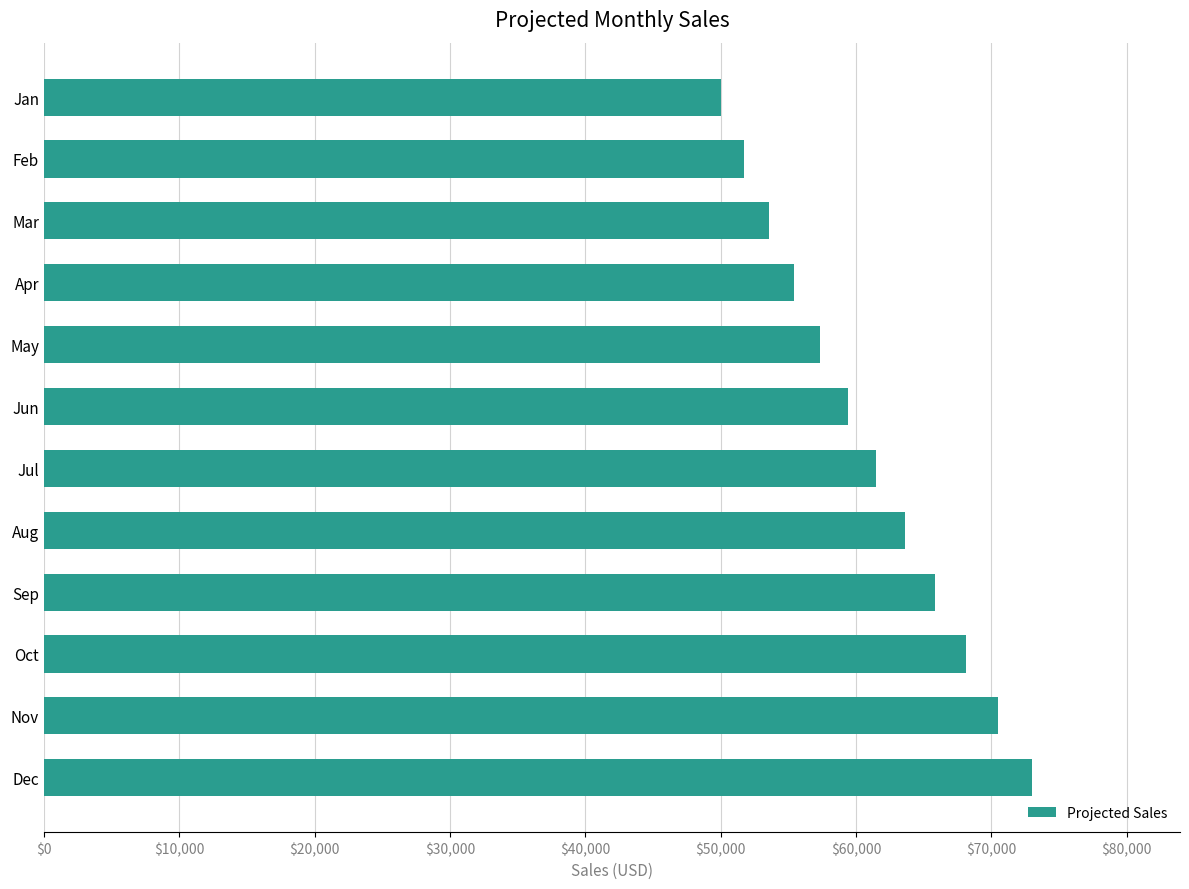

Rank the categories by value from lowest to highest.

Jan, Feb, Mar, Apr, May, Jun, Jul, Aug, Sep, Oct, Nov, Dec